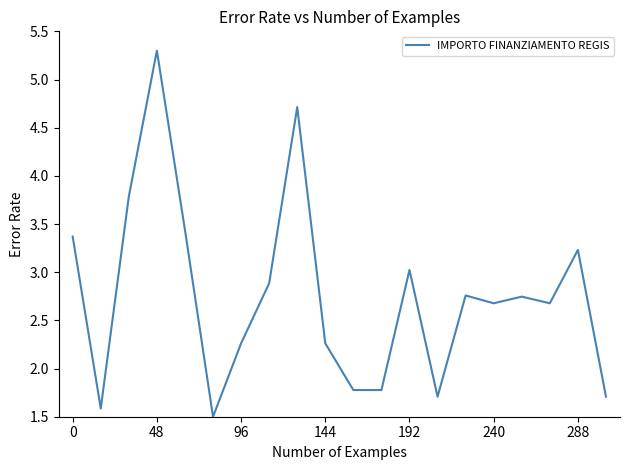

What is the greatest value displayed?

5.3